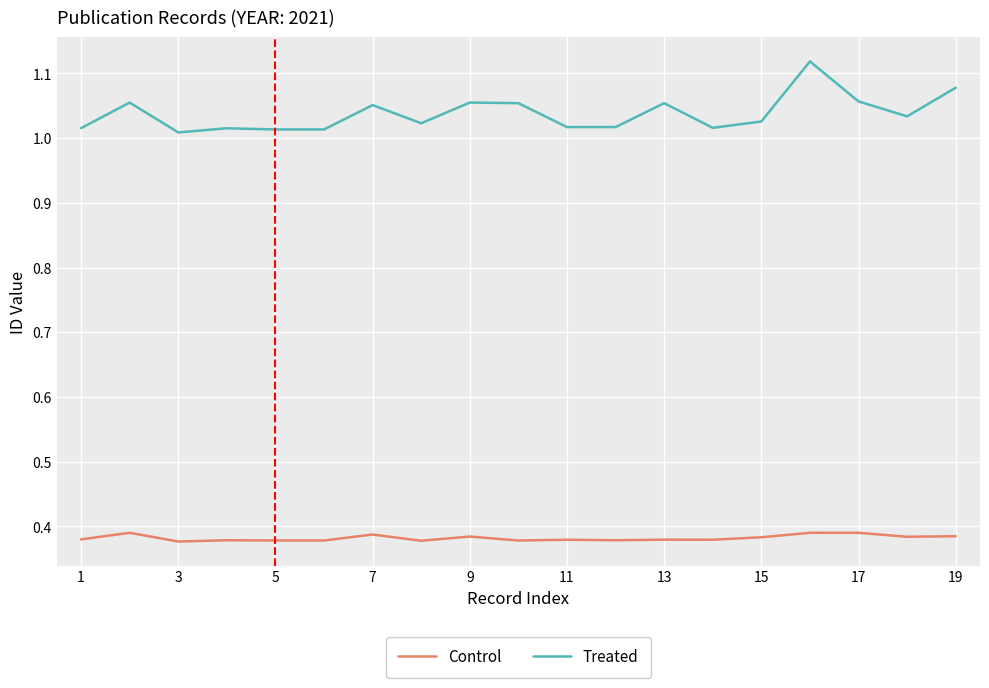

True or false: Treated and Control cross at least once.

False